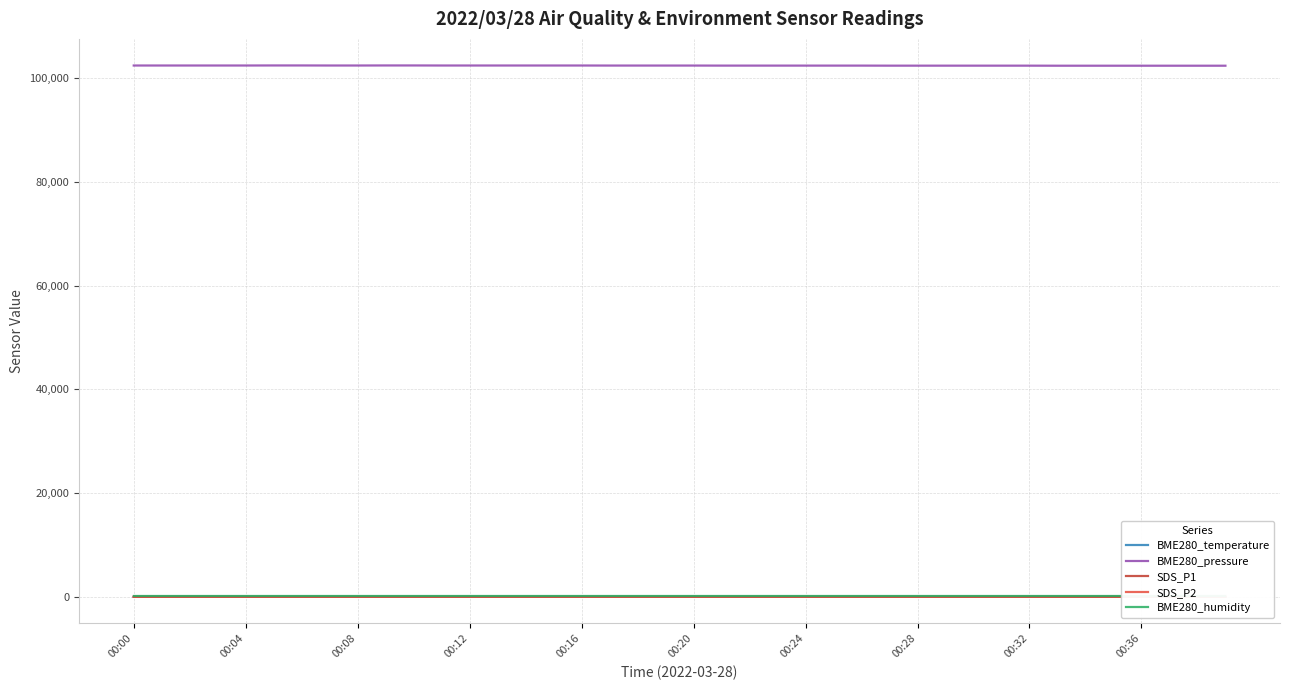

What is the highest value of the BME280_pressure series?

102460